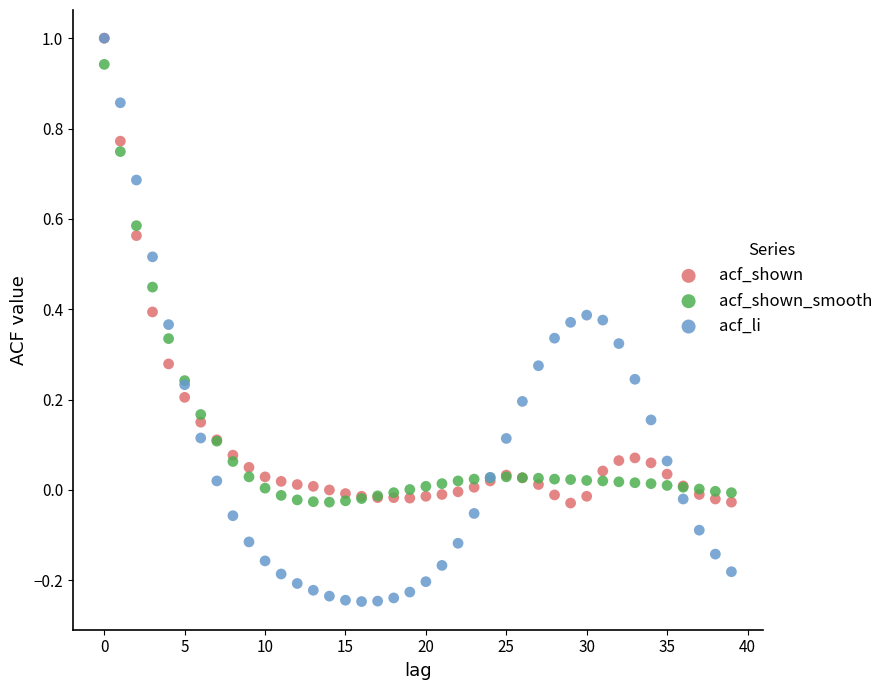

What are all the series names shown in the legend?

acf_shown, acf_shown_smooth, acf_li